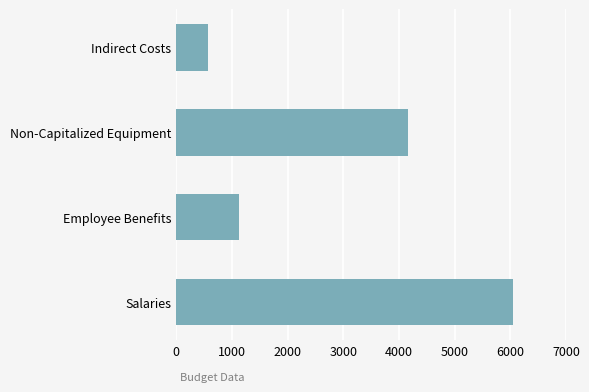

Where is the data nearest to the value 3305?

Non-Capitalized Equipment